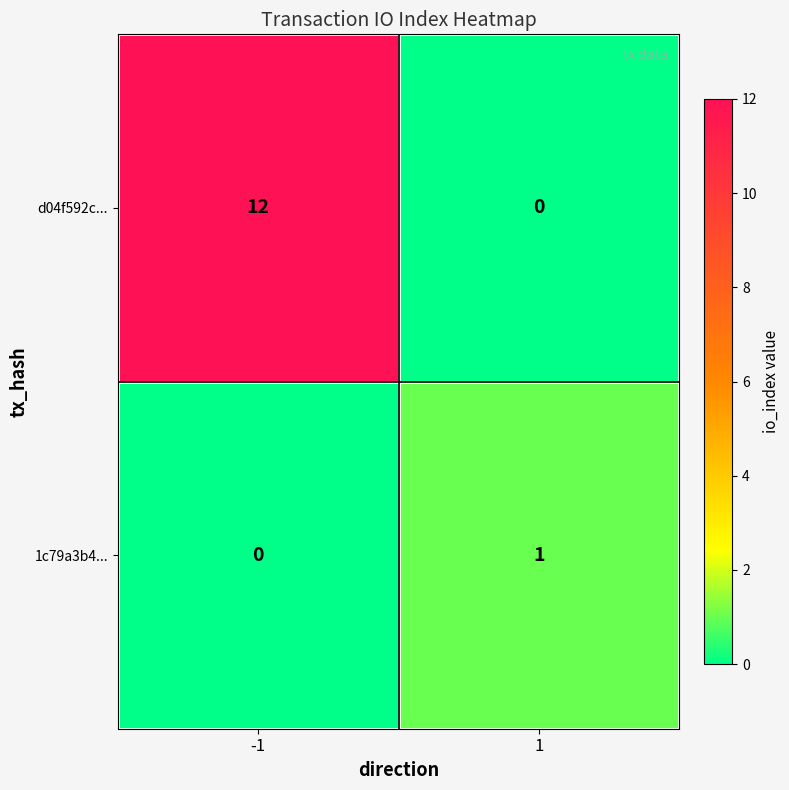

Reading right to left, transcribe all the data shown in this chart.

d04f592c...: 1=0	-1=12
1c79a3b4...: 1=1	-1=0